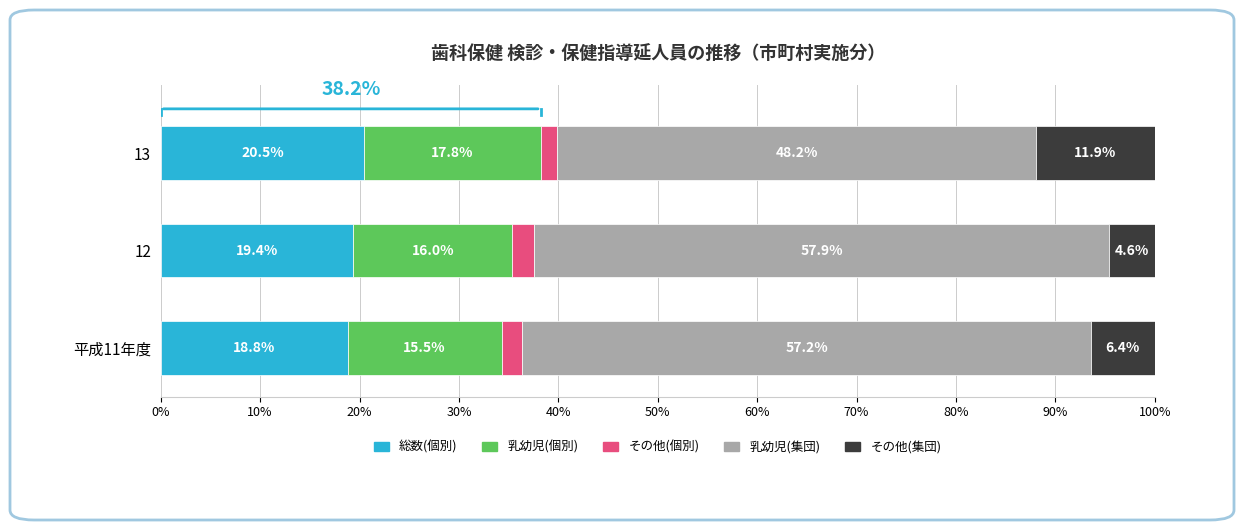

At which label does 総数(個別) reach its peak?

13